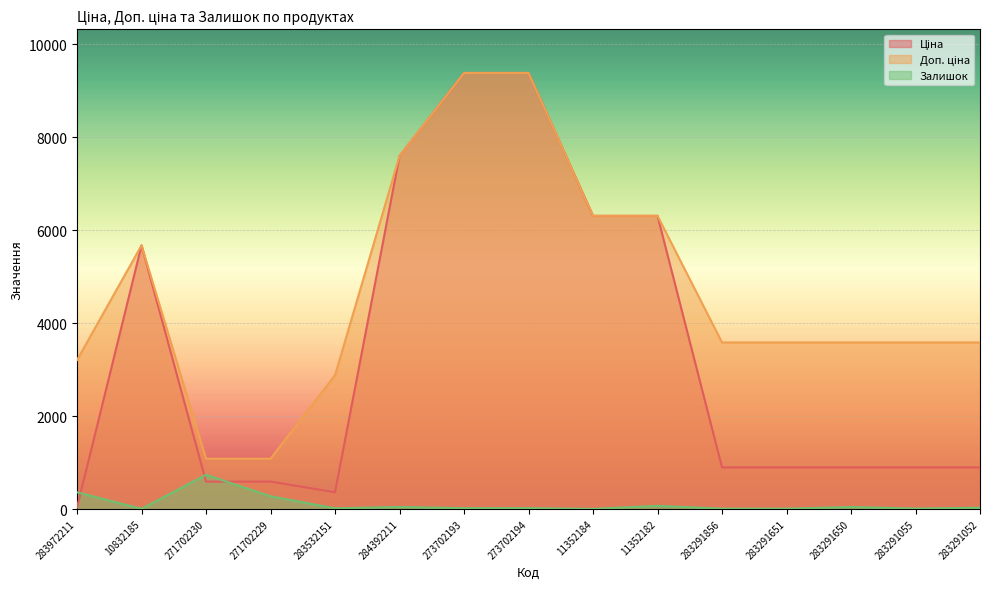

At 283291055, list the series in order from largest to smallest.

Доп. ціна, Ціна, Залишок